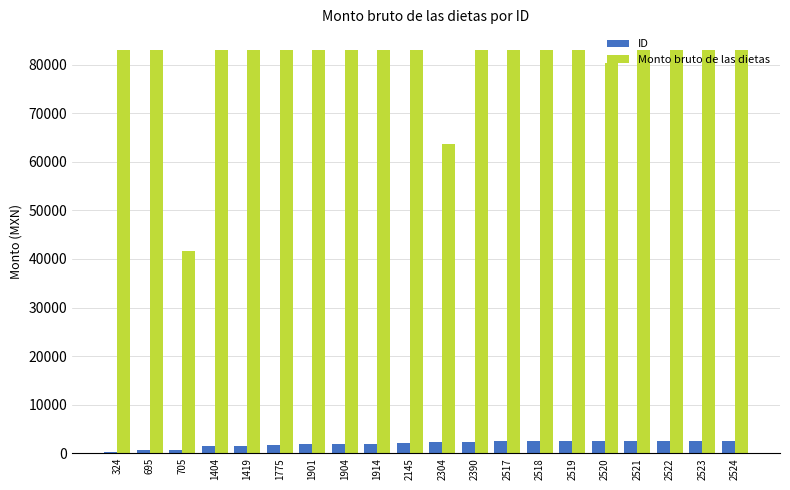

What is the difference between the ID values at 2521 and 1914?

607.0